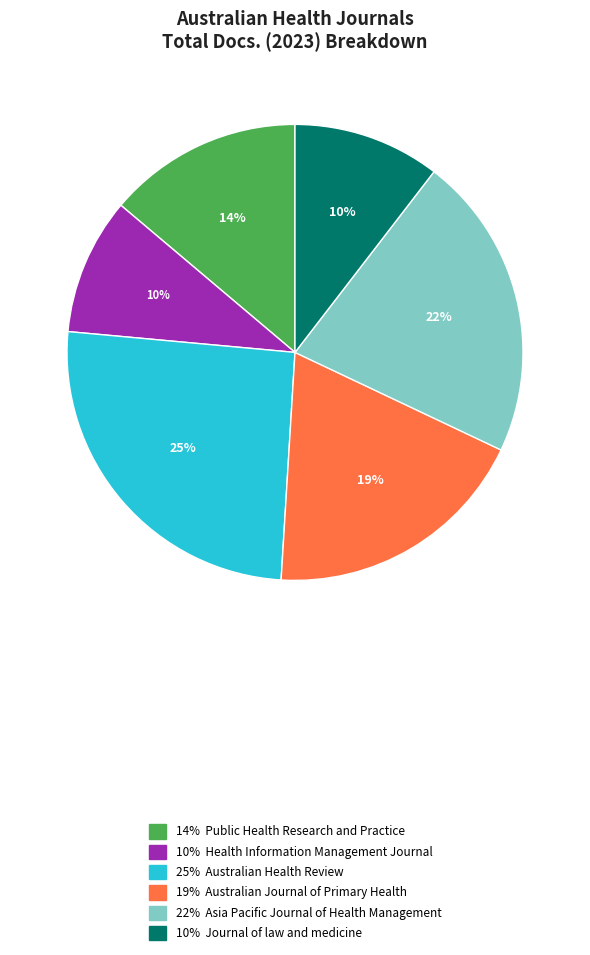

Does any single category account for the majority?

No